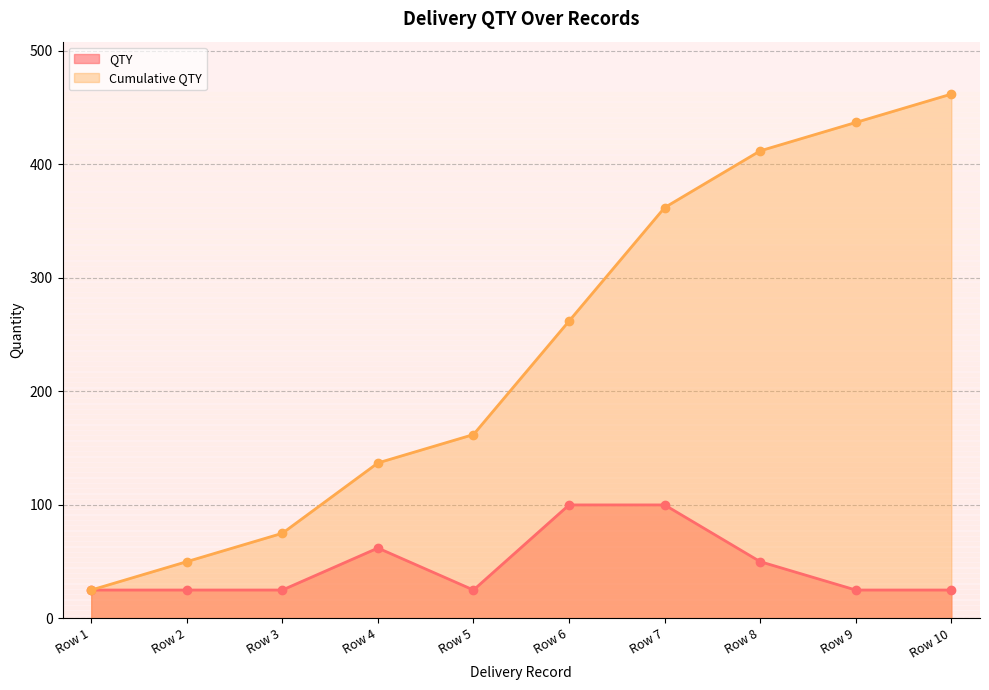

Which has a higher value, 2024-02-22 or 2024-02-24?

2024-02-24